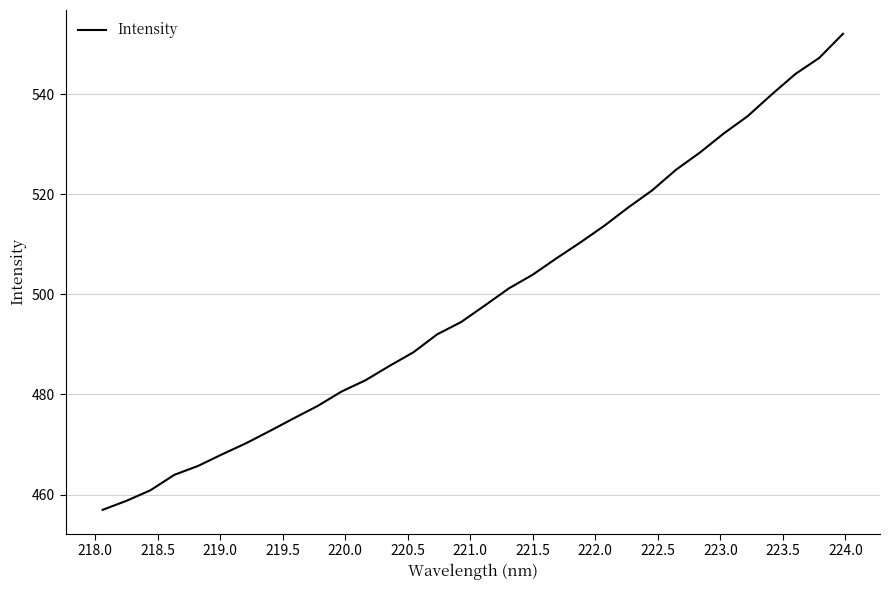

What is the difference between the maximum and minimum values?

95.1